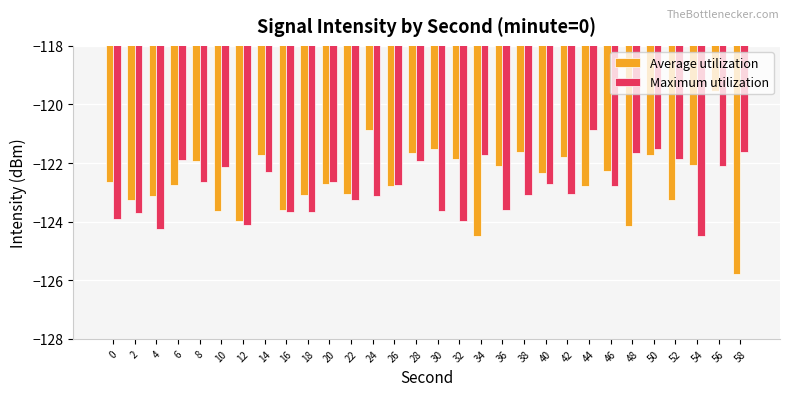

What is the total value across all series at 40?

-245.0